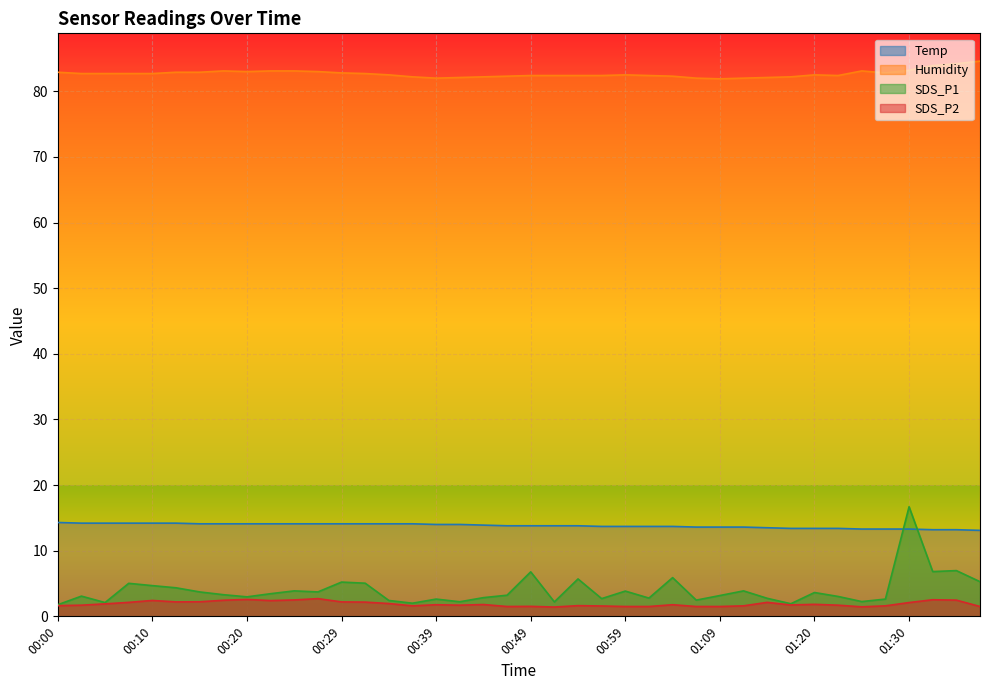

List the labels in order of SDS_P2 value, smallest first.

00:51, 01:25, 00:46, 00:59, 01:01, 01:06, 01:09, 01:38, 00:49, 00:56, 00:37, 01:11, 01:28, 00:00, 00:54, 00:03, 00:42, 01:23, 01:17, 00:39, 01:04, 00:44, 01:20, 00:05, 00:34, 01:30, 00:07, 01:14, 00:32, 00:12, 00:29, 00:15, 00:22, 00:10, 00:17, 01:35, 00:25, 01:33, 00:20, 00:27